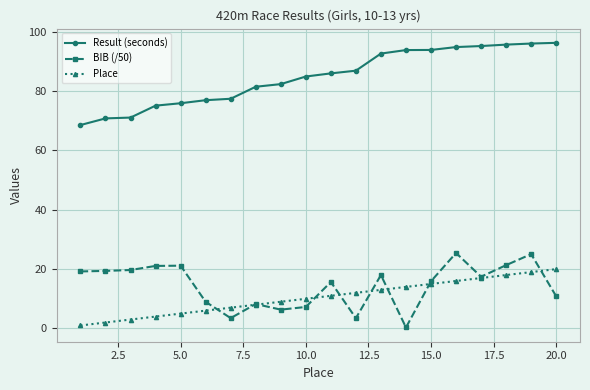

What is the minimum value for BIB (/50)?

0.3